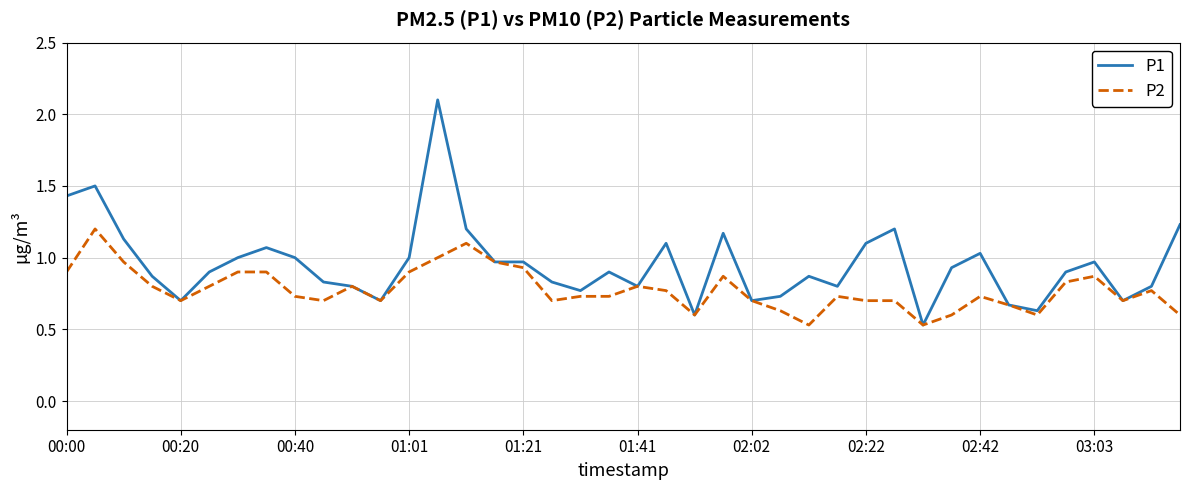

Which series has the largest total across all categories?

P1